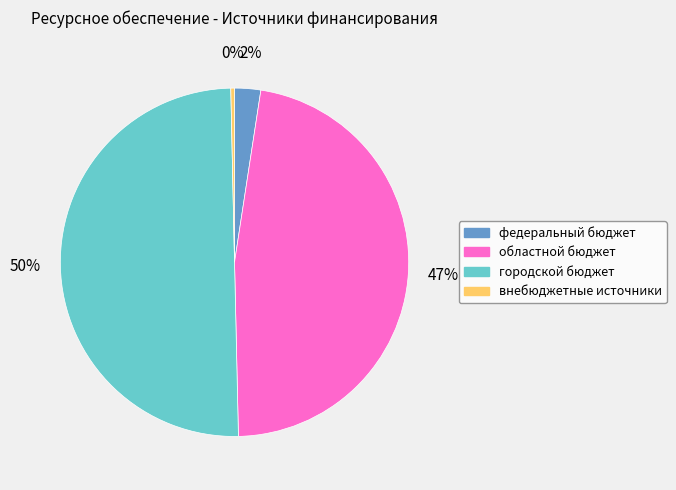

How many slices are in this pie chart?

4